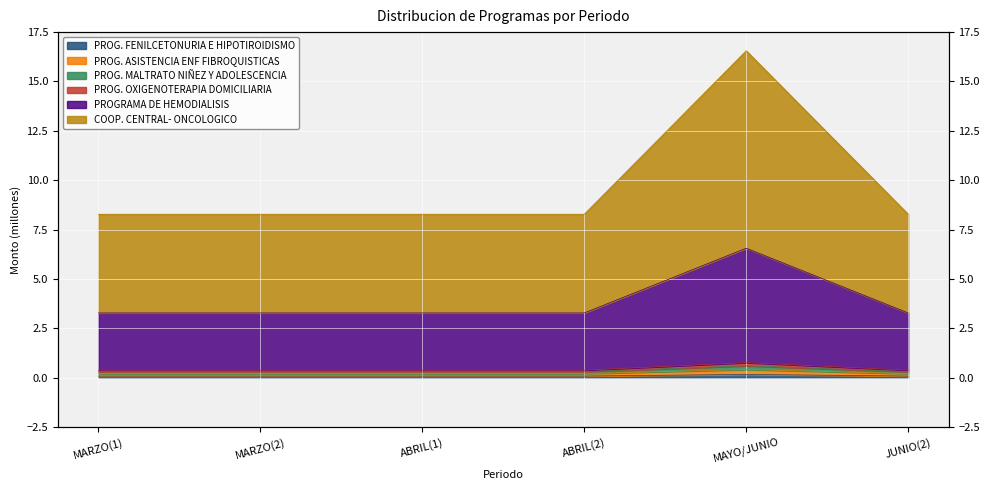

What is the maximum value for PROG. OXIGENOTERAPIA DOMICILIARIA?

0.8